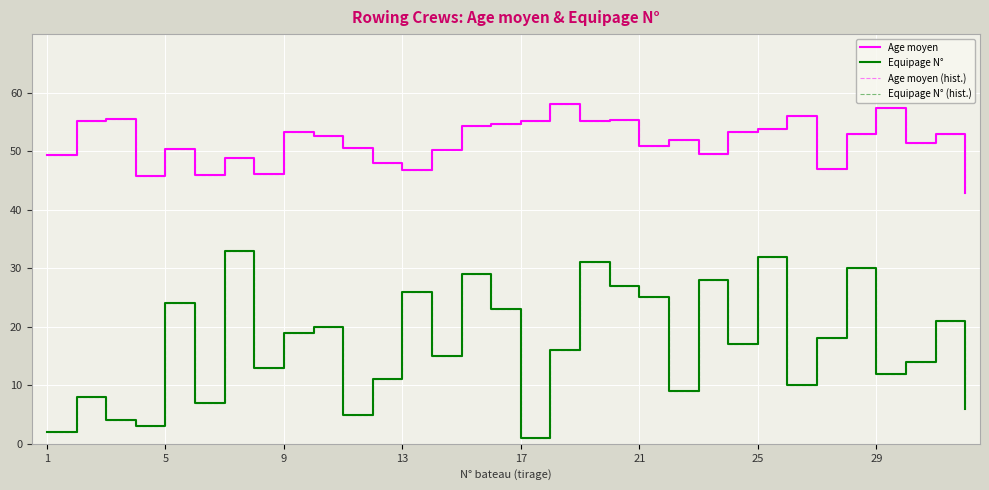

Where does the Equipage N° (hist.) series first go above 17?

5